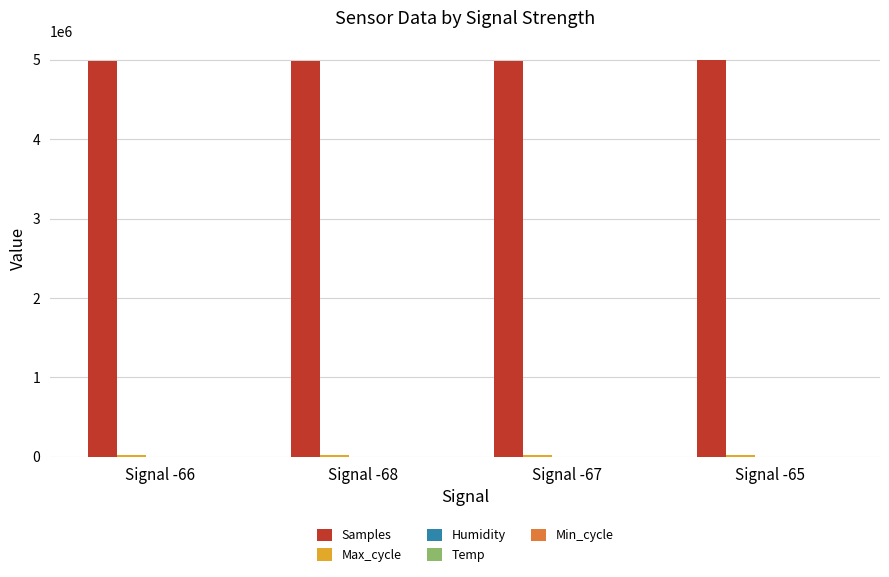

The value of Samples at Signal -66 is 4984698. True or false?

True